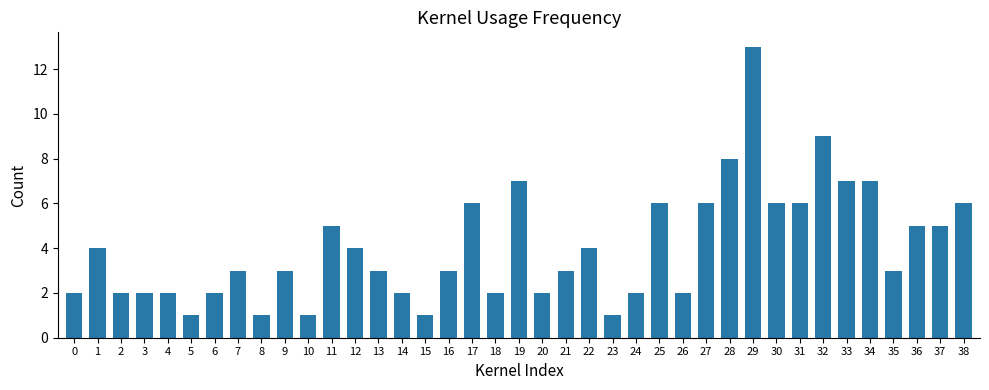

Does the chart contain any negative values?

No